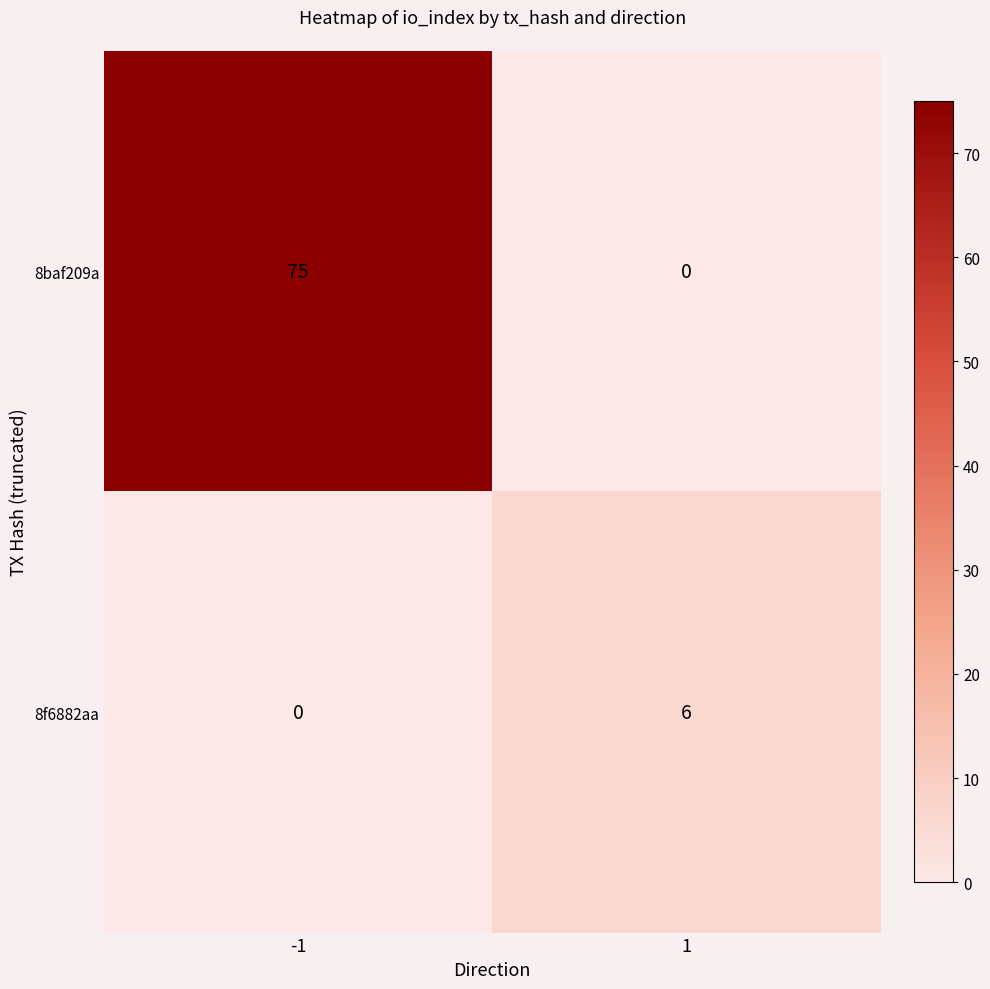

Between -1 and 1, which series saw the biggest shift?

8baf209a